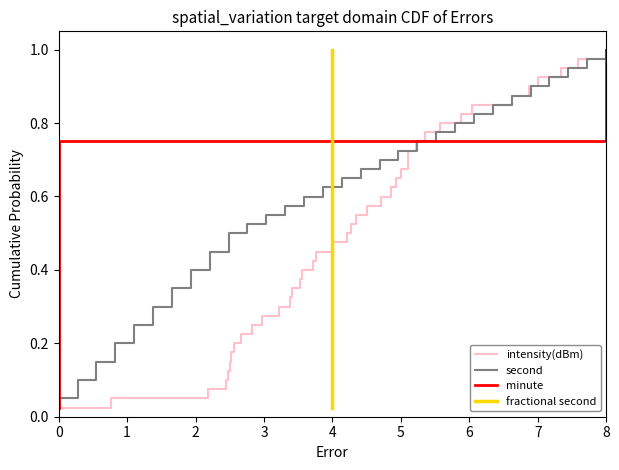

What is the maximum value shown in the chart?

1.0